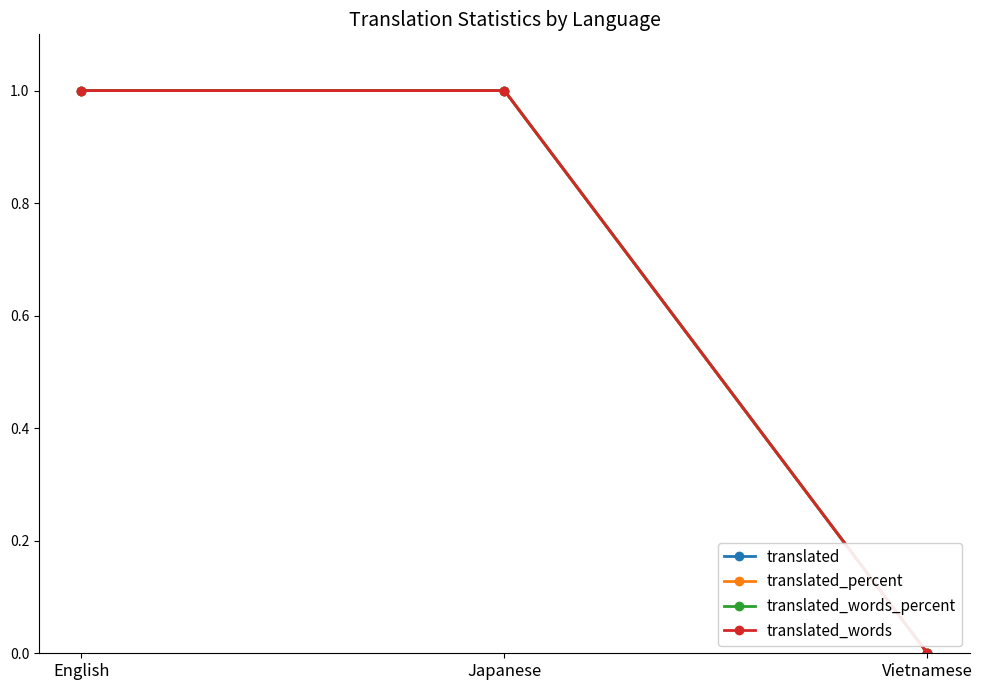

Rank the series at English from lowest to highest value.

translated, translated_percent, translated_words_percent, translated_words